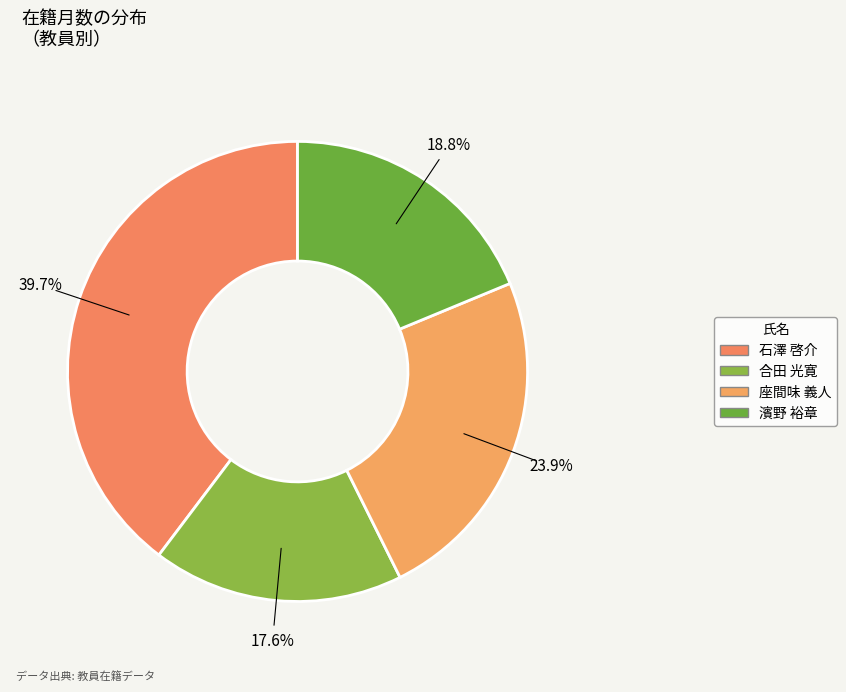

To the nearest percent, what is the difference between the 濱野 裕章 and 石澤 啓介 slice percentages?

21%